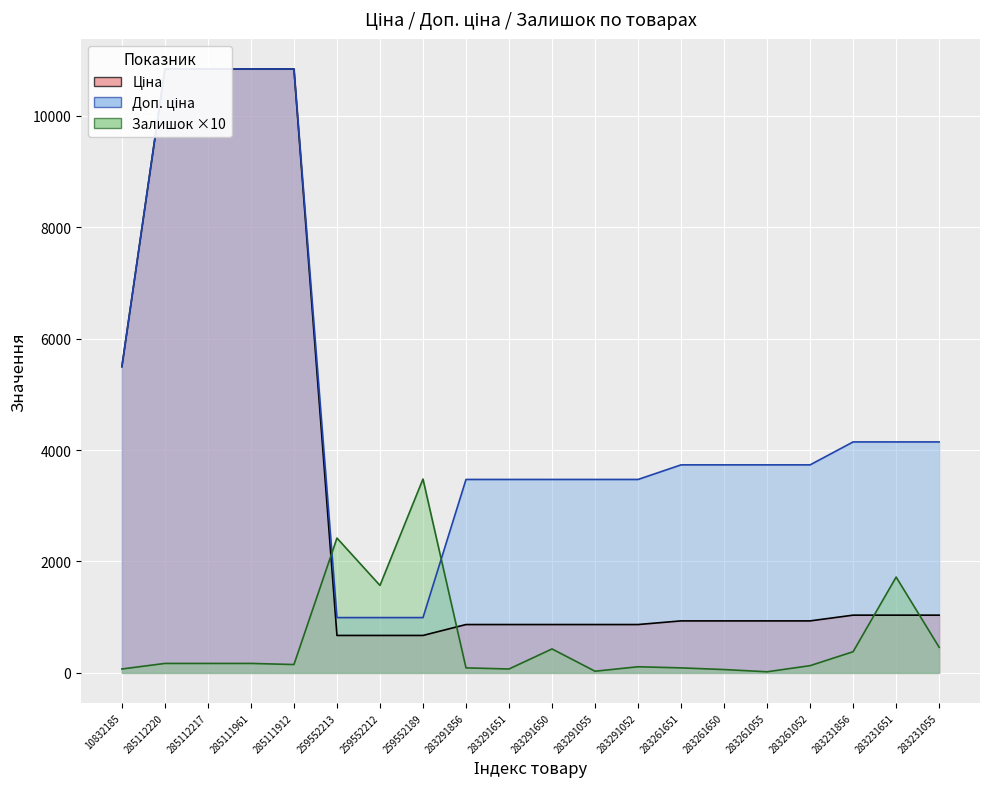

Which series changed the most between 259552212 and 283291055?

Доп. ціна